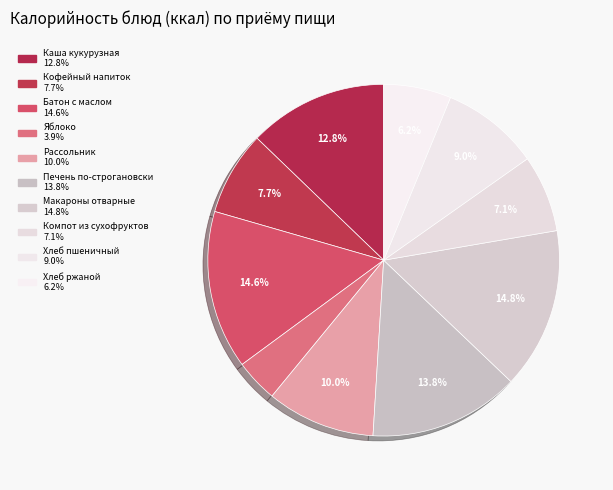

Rank the categories by value from highest to lowest.

Макароны отварные, Батон с маслом, Печень по-строгановски, Каша кукурузная молочная с маслом, Рассольник домашний со сметаной, Хлеб пшеничный, Кофейный напиток с молоком, Компот из сухофруктов, Хлеб ржаной, Яблоко